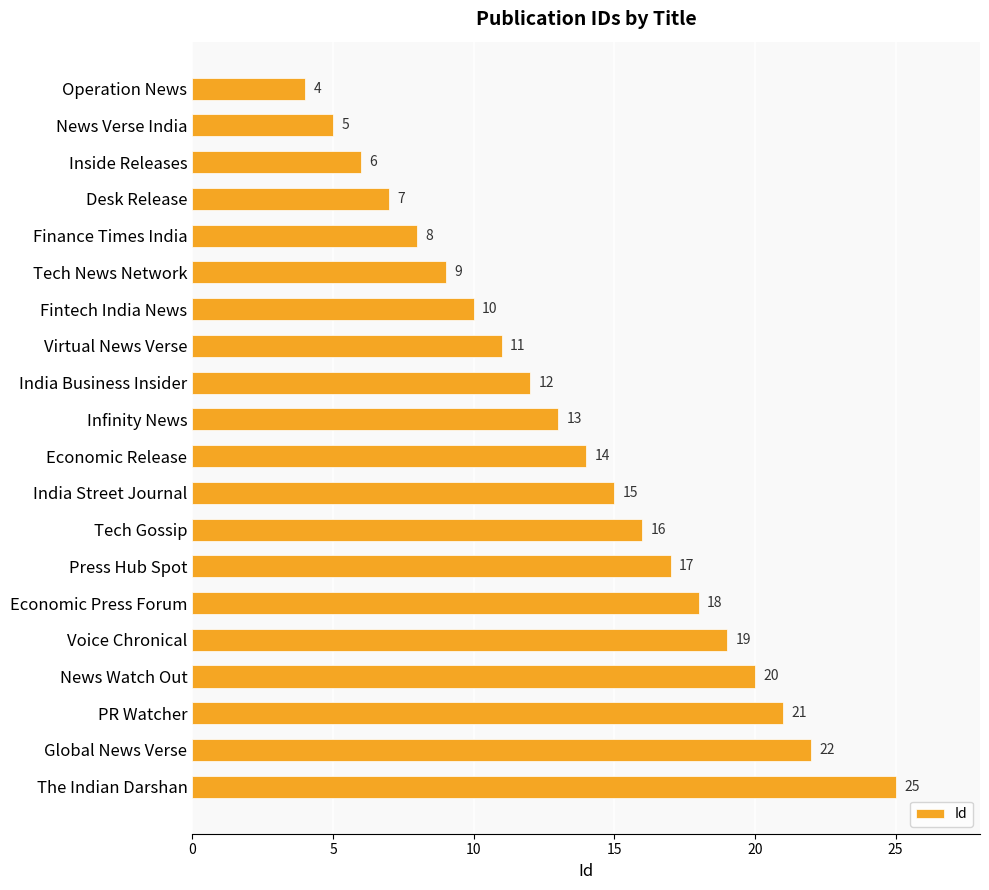

What is the change in value from Economic Release to India Street Journal?

+1